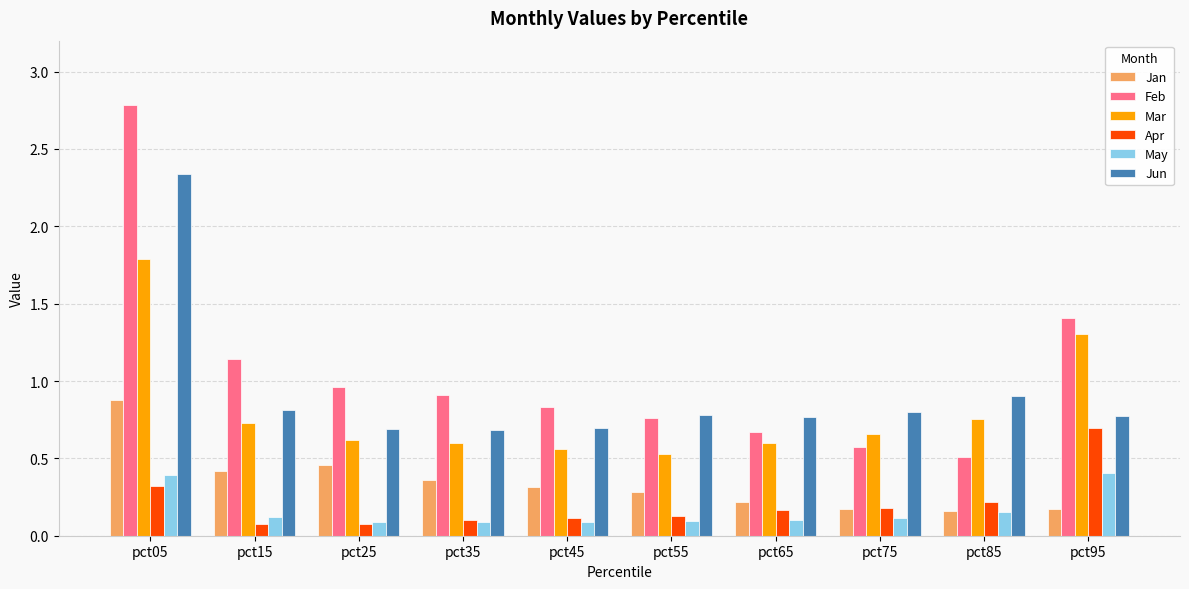

The value of Apr at pct75 is 0.2. True or false?

True